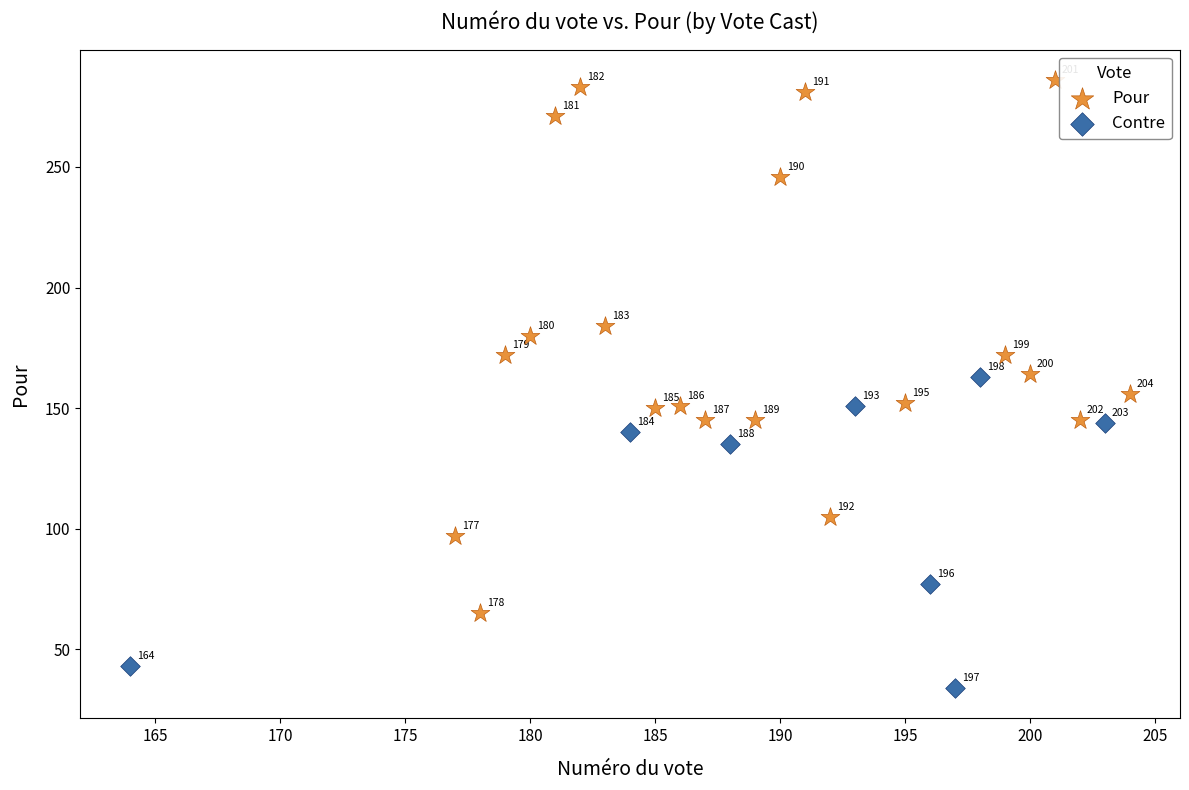

Which series has the widest spread of Y values?

Pour